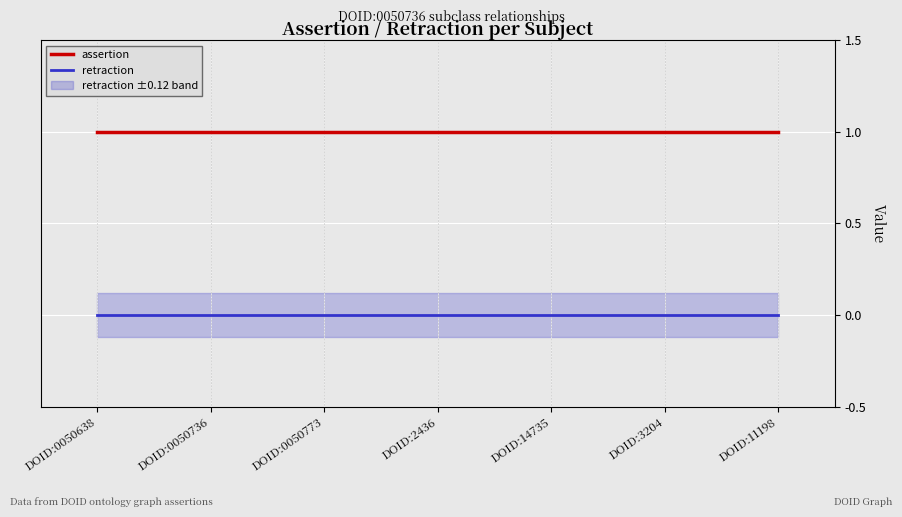

True or false: retraction has a value of 0 at DOID:0050773.

True